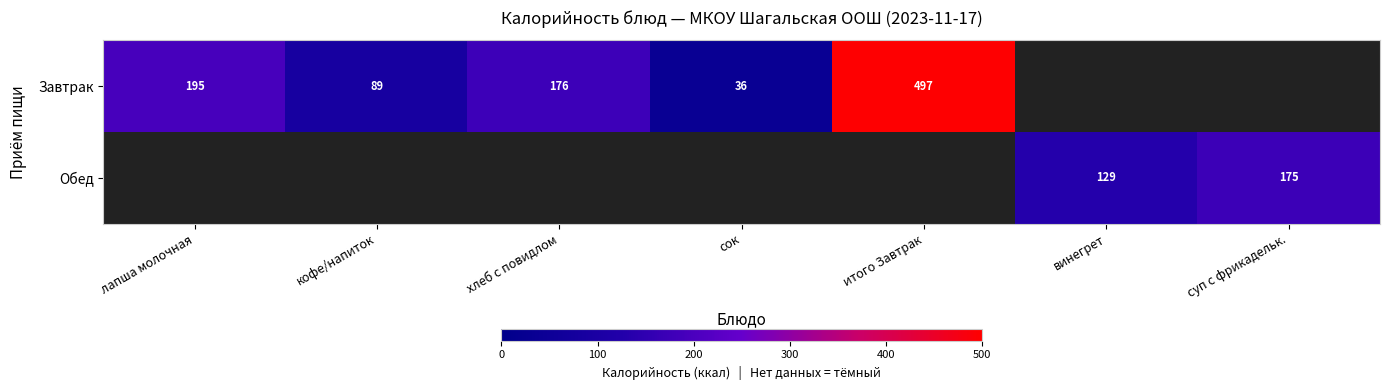

The value of Завтрак at кофе/напиток is 89. True or false?

True